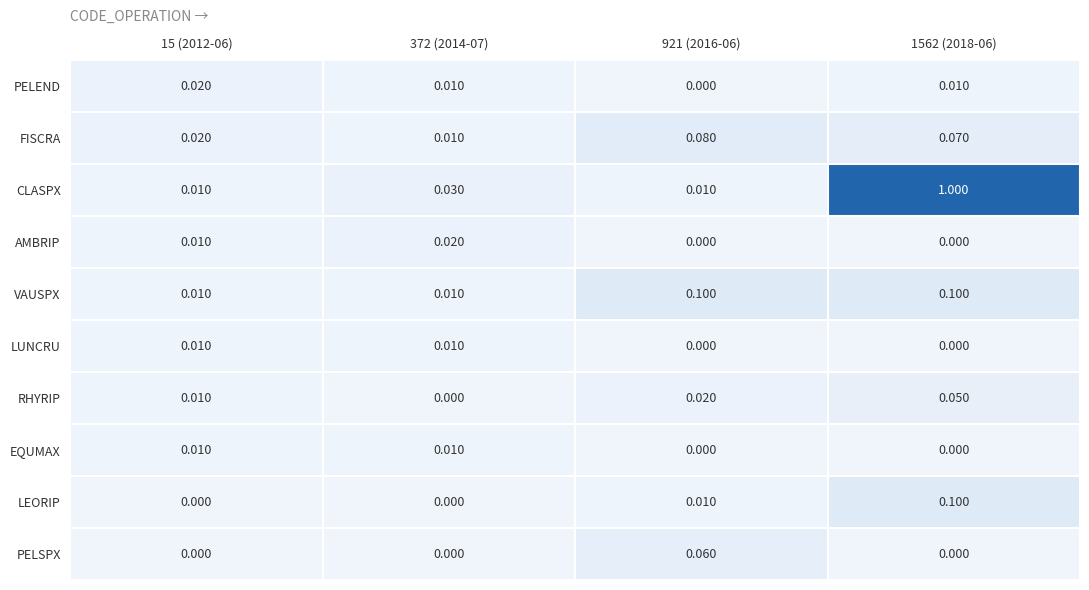

At how many categories does at least one series exceed 0?

4